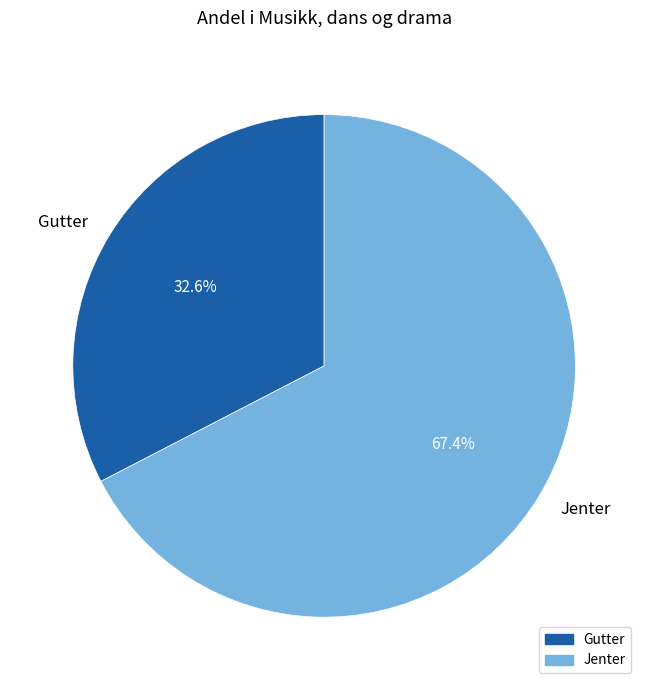

To the nearest percent, what is the combined percentage of Gutter and Jenter?

100%